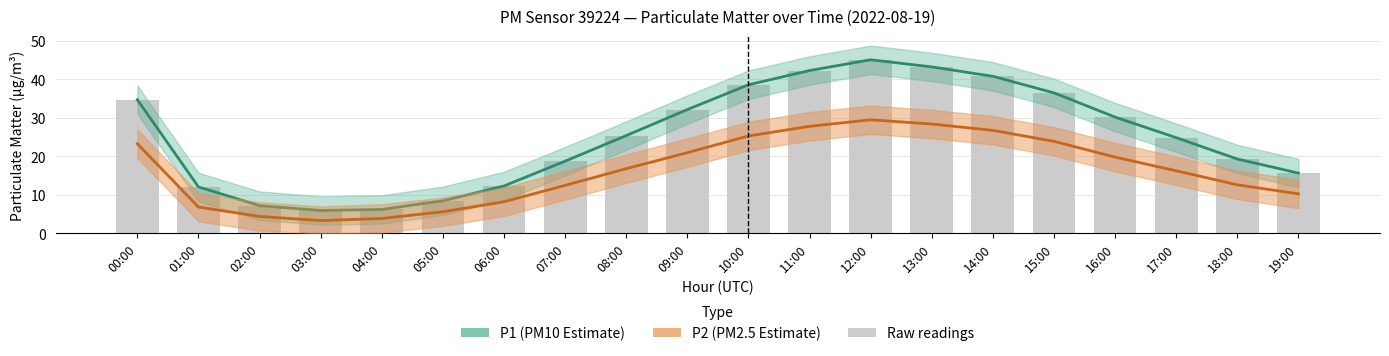

How many data points in P2 are less than 16?

9